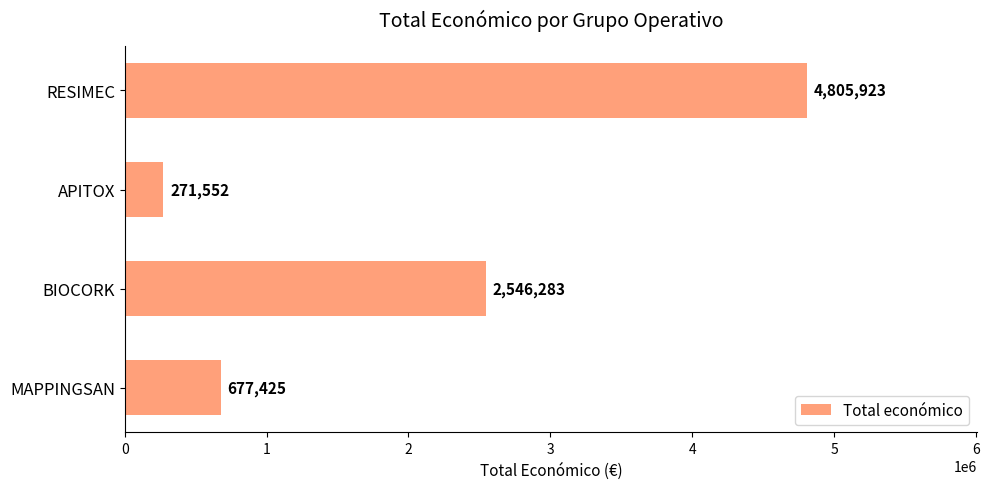

What is the difference between the second highest and second lowest values?

1868858